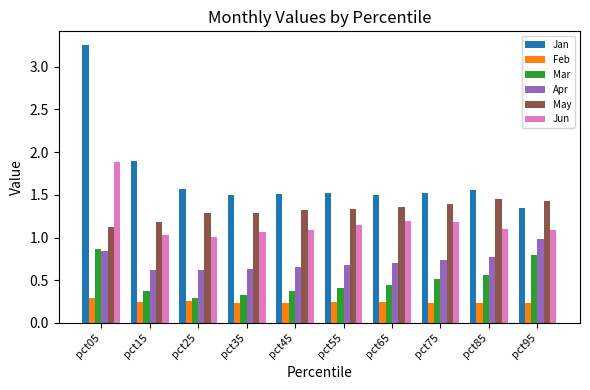

What is the sum of the Jun values at pct75 and pct45?

2.3